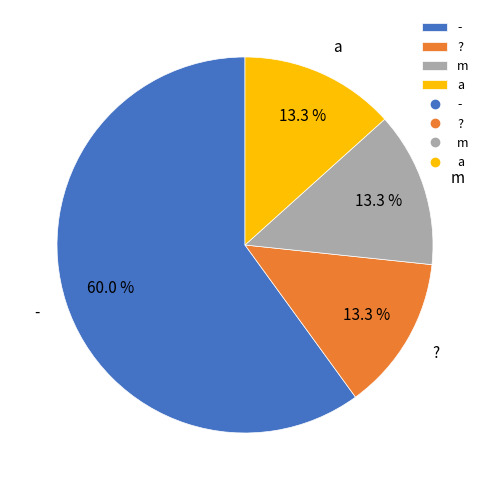

Is the sum of - and ? greater than half?

Yes